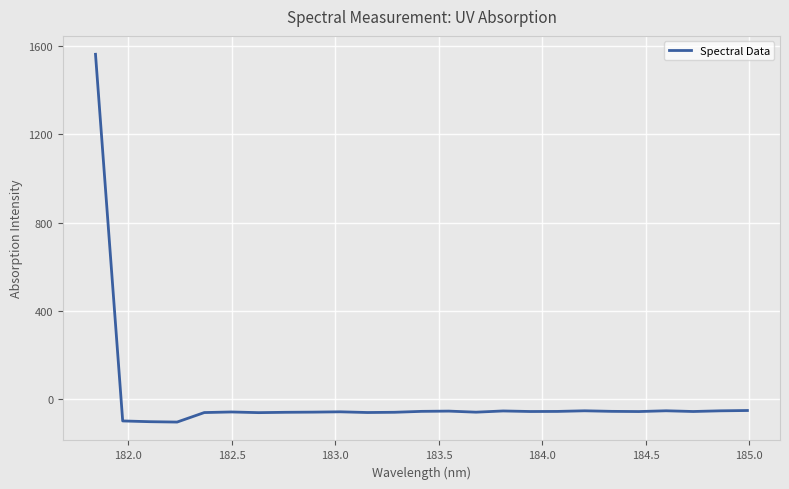

What is the sum of all values?

98.1